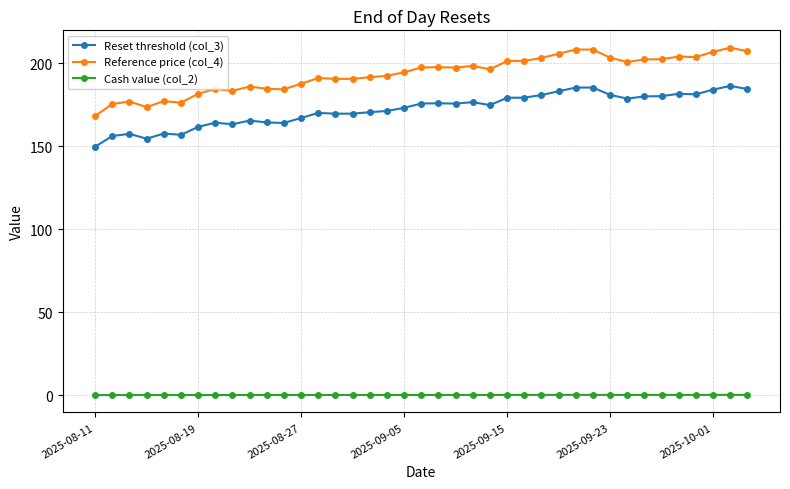

True or false: Reset threshold (col_3) has more than 2 points higher than both neighbors.

True